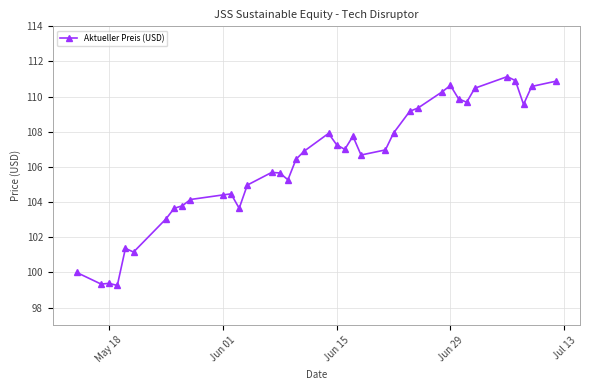

What is the value of the 34th point from the left?

111.1